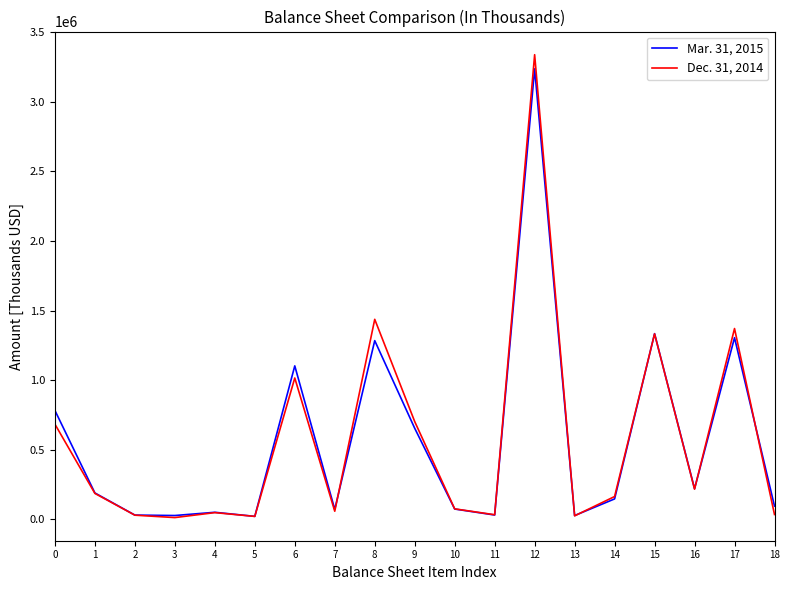

What is the total value across all series at 11?

64397